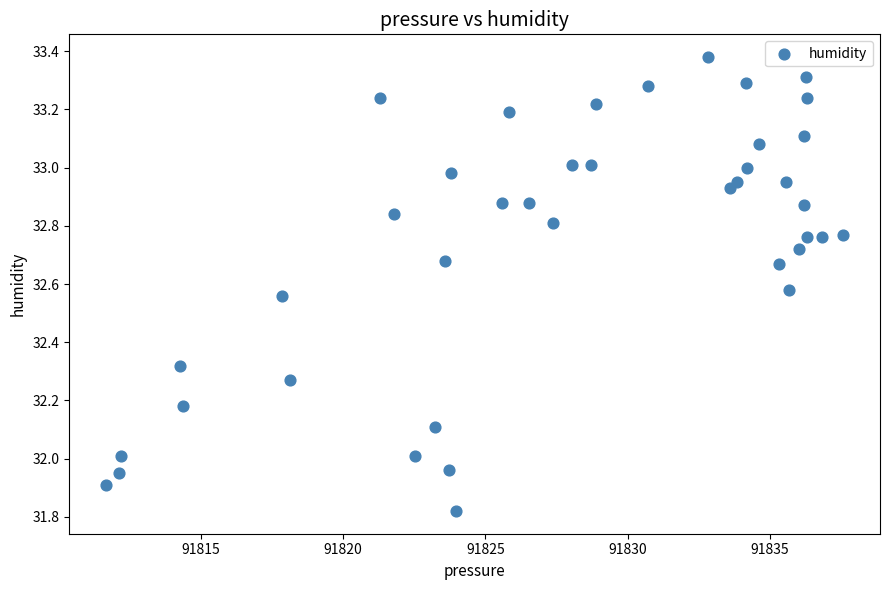

What is the range of X values (max minus min)?

25.9